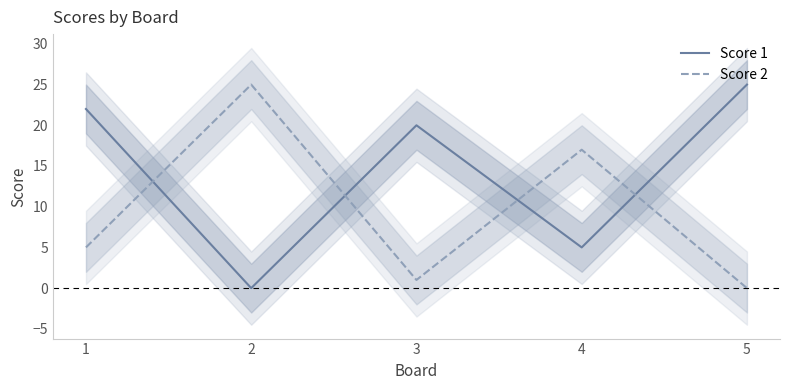

True or false: Score 1 has a value of 0 at 2.

True